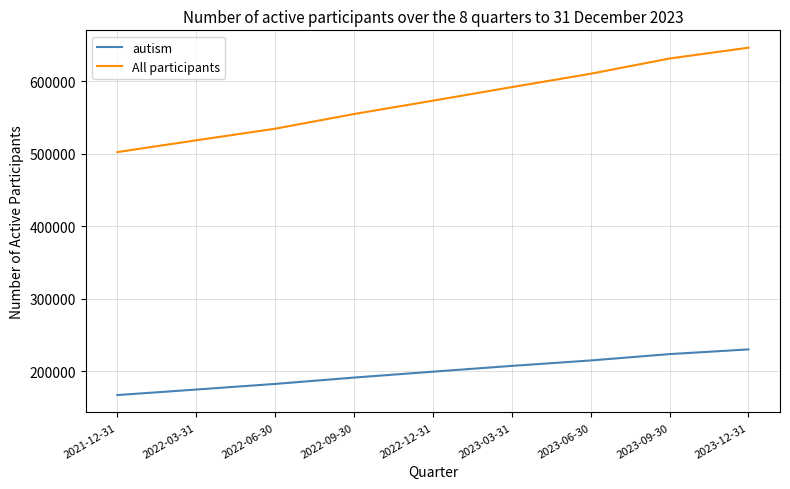

What is the maximum value shown in the chart?

646449